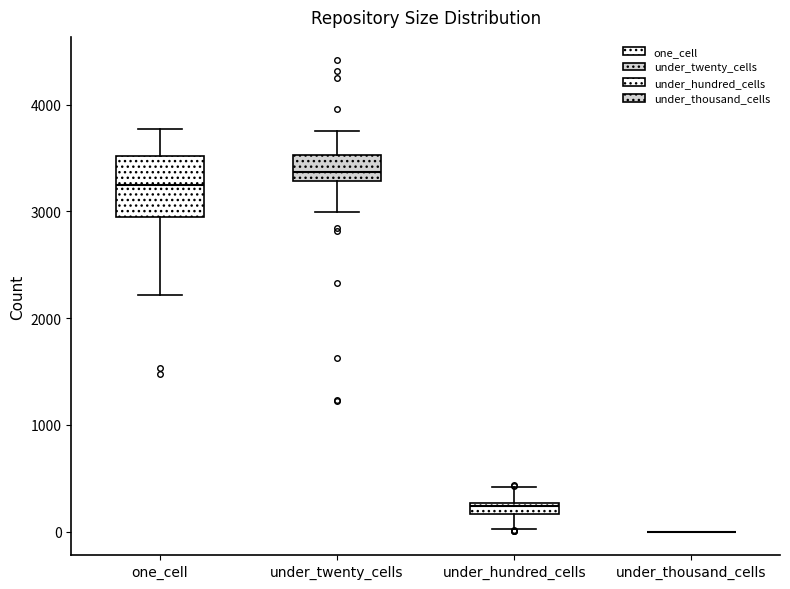

Comparing the boxes themselves (not the whiskers), which one is the tallest?

one_cell